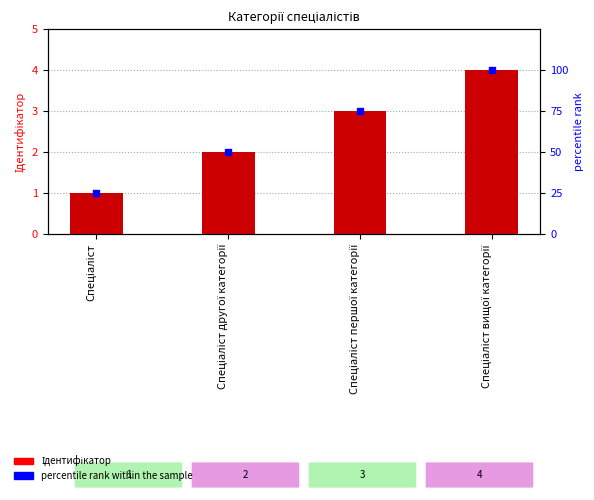

At how many categories does at least one series exceed 47?

3